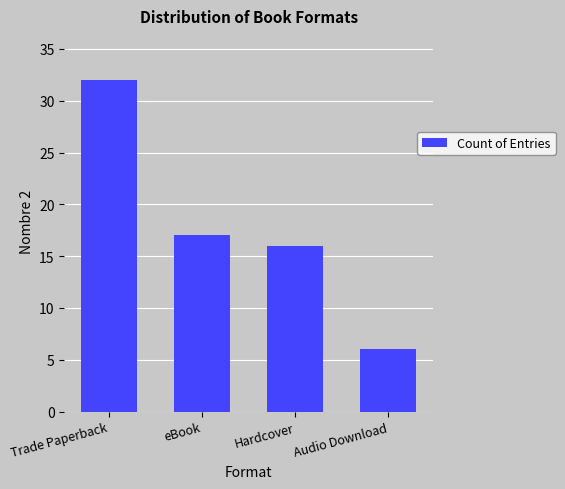

What is the label of the 1st bar from the left?

Trade Paperback